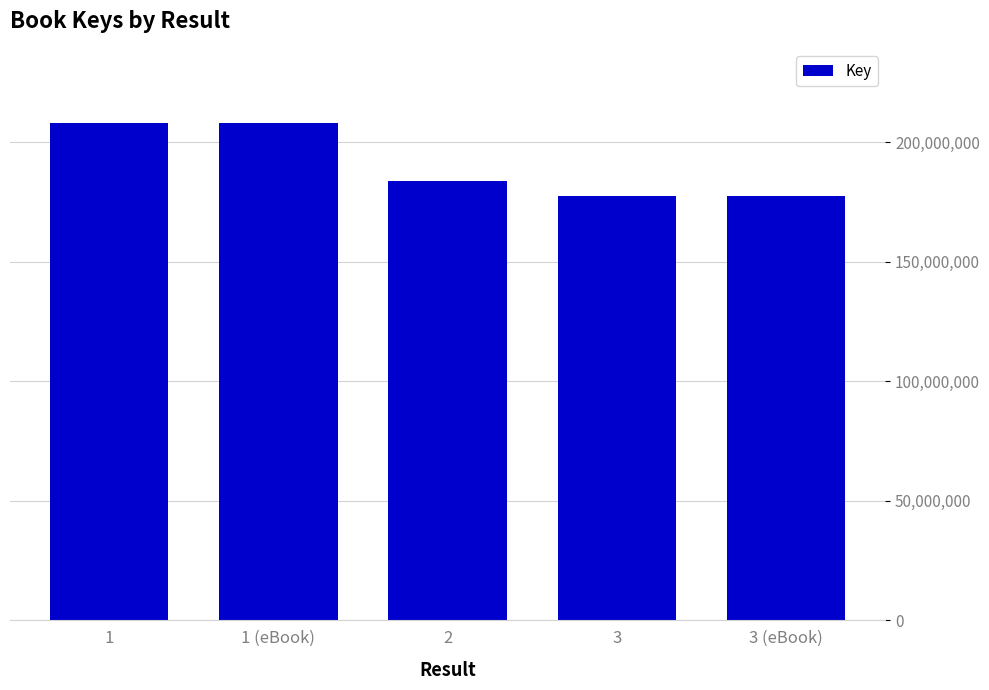

What is the smallest value displayed?

177415318